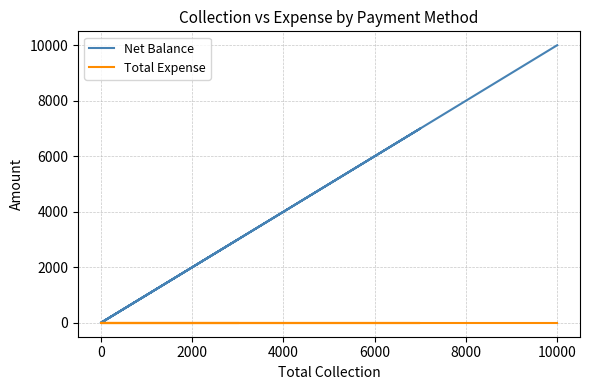

What is the value of the Net Balance point at the 6th from the left?

10000